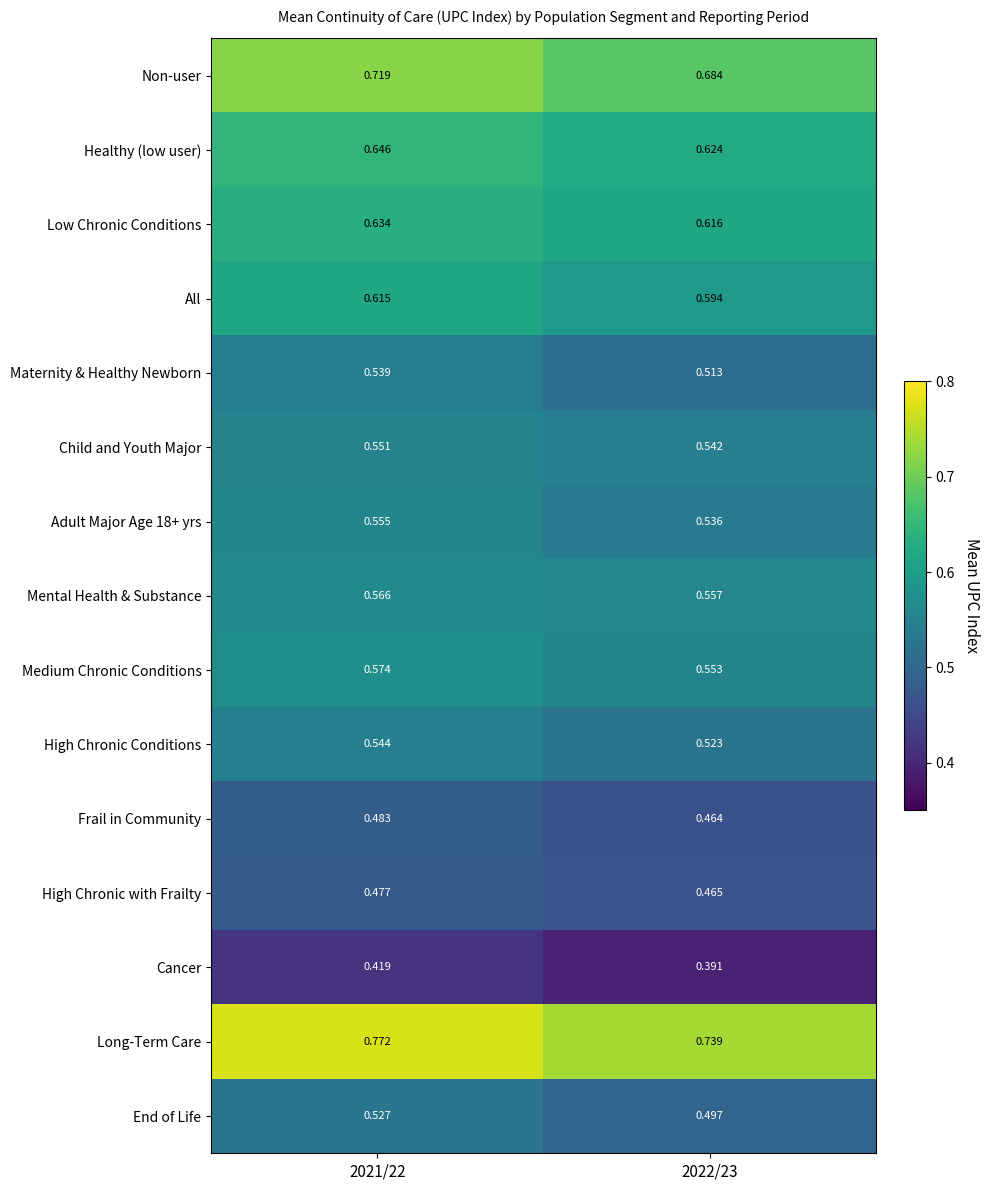

Is the value of Adult Major Age 18+ yrs at 2021/22 greater than the value of Maternity & Healthy Newborn at 2021/22?

Yes